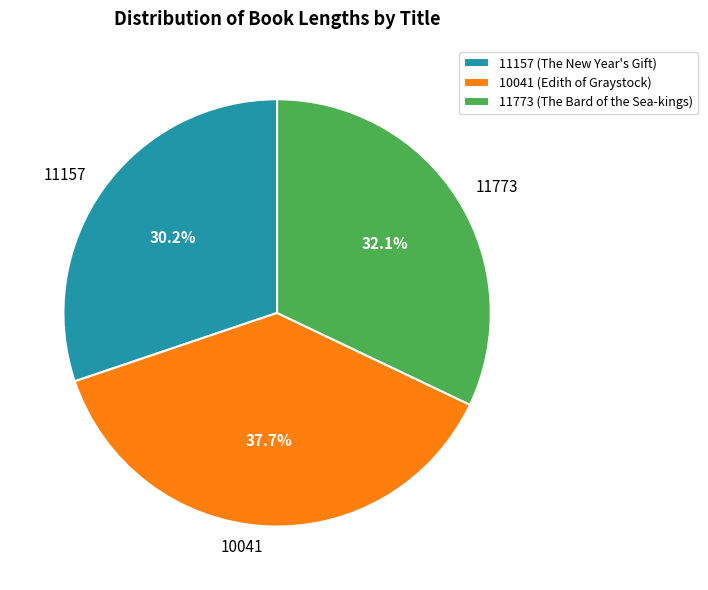

Which has a higher value, 11773 or 10041?

10041